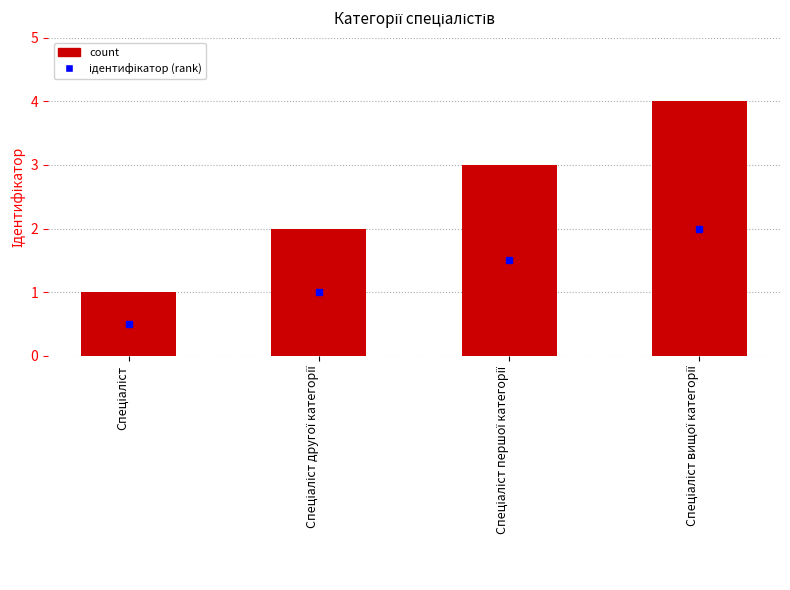

What is the difference between the maximum and minimum values?

3